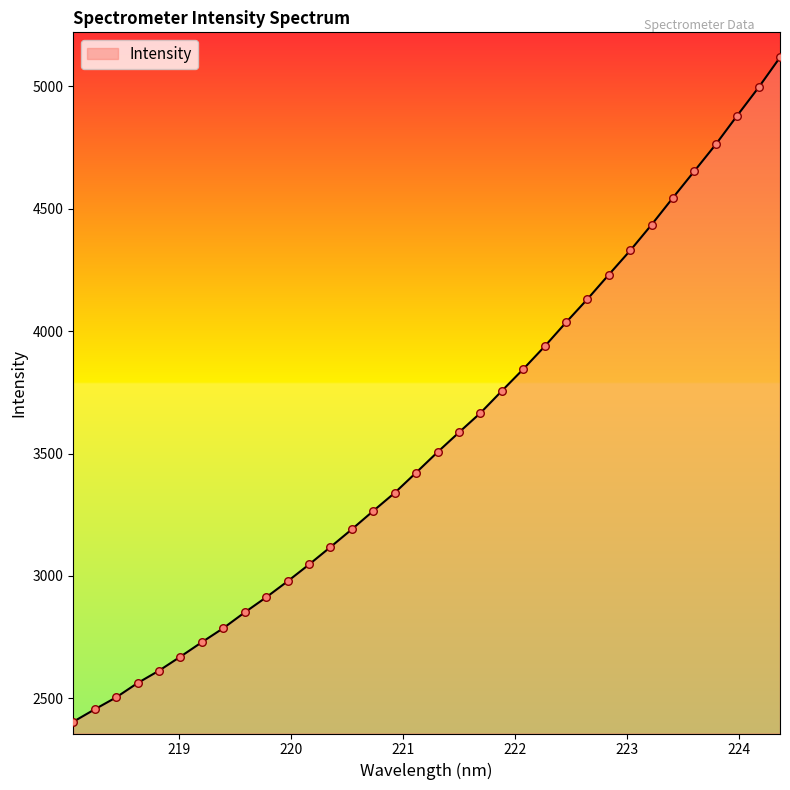

What is the smallest value displayed?

2403.9